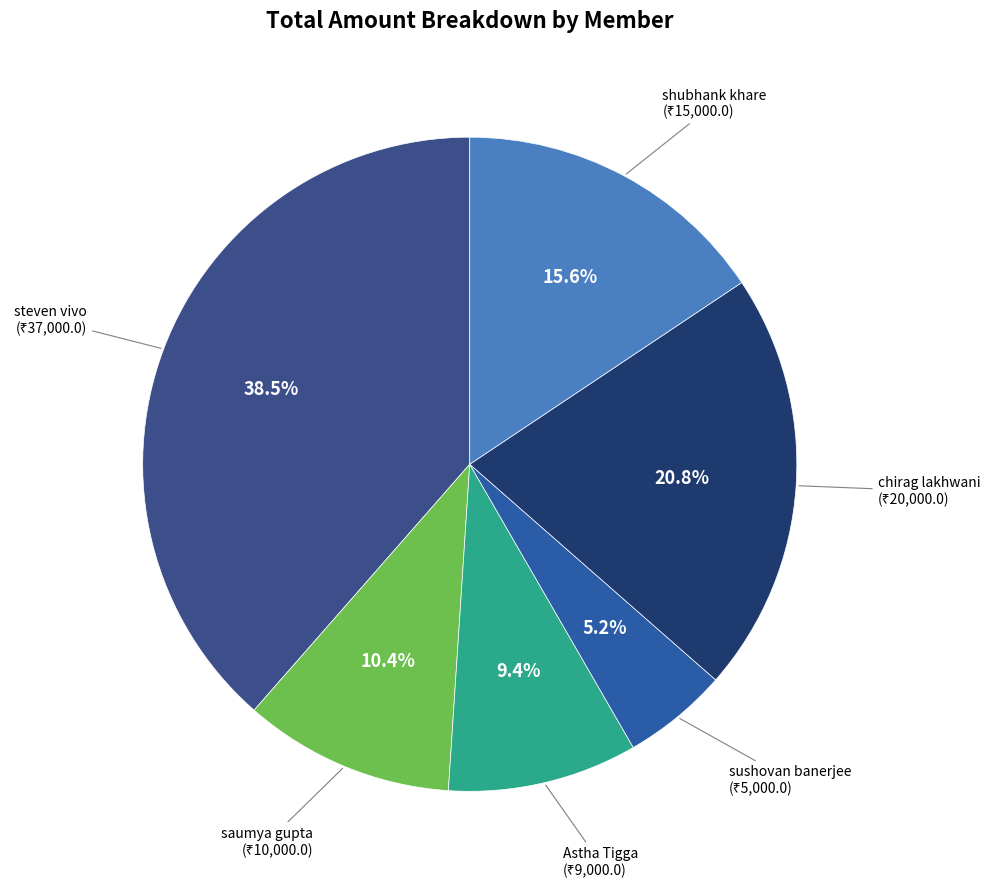

What is the smallest slice in the pie chart?

sushovan banerjee